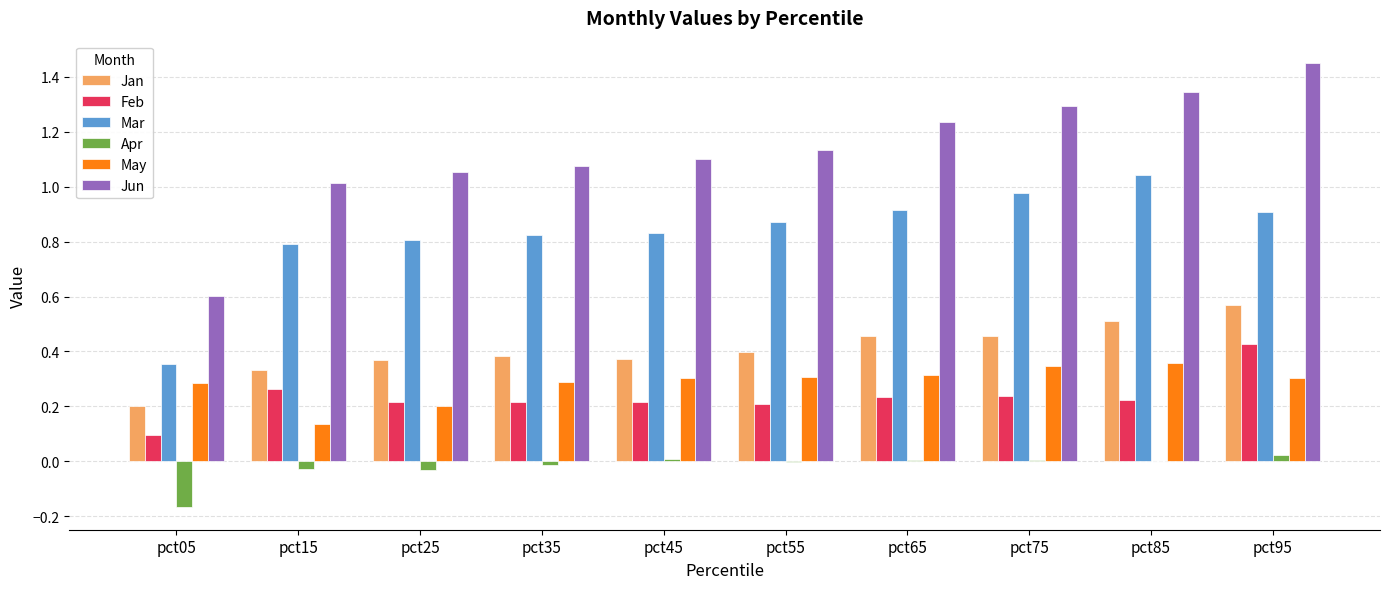

The Mar series shows 1.4 at pct35. True or false?

False